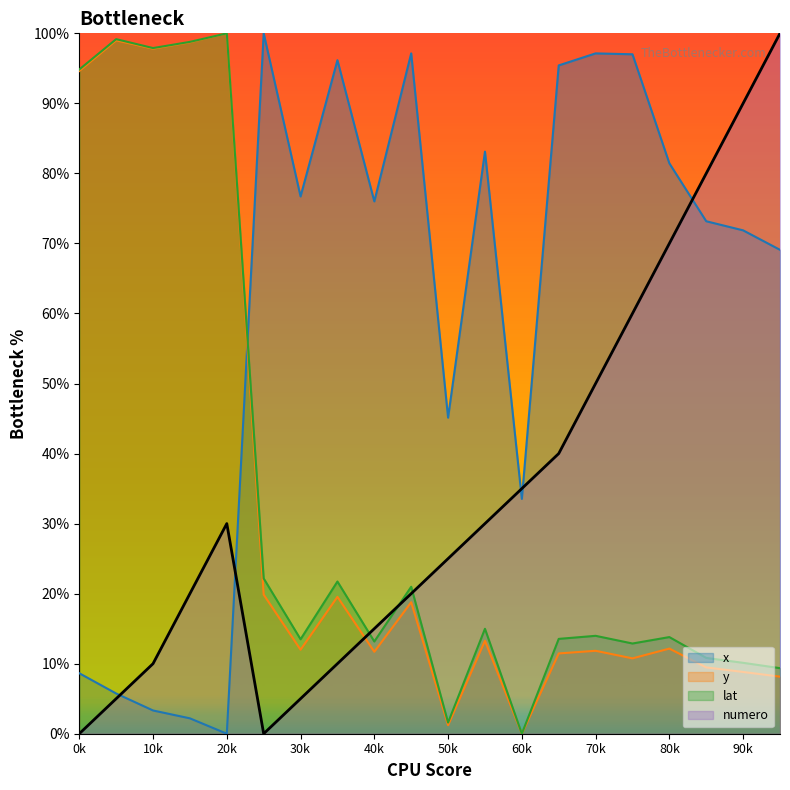

True or false: x and lat cross at least once.

True